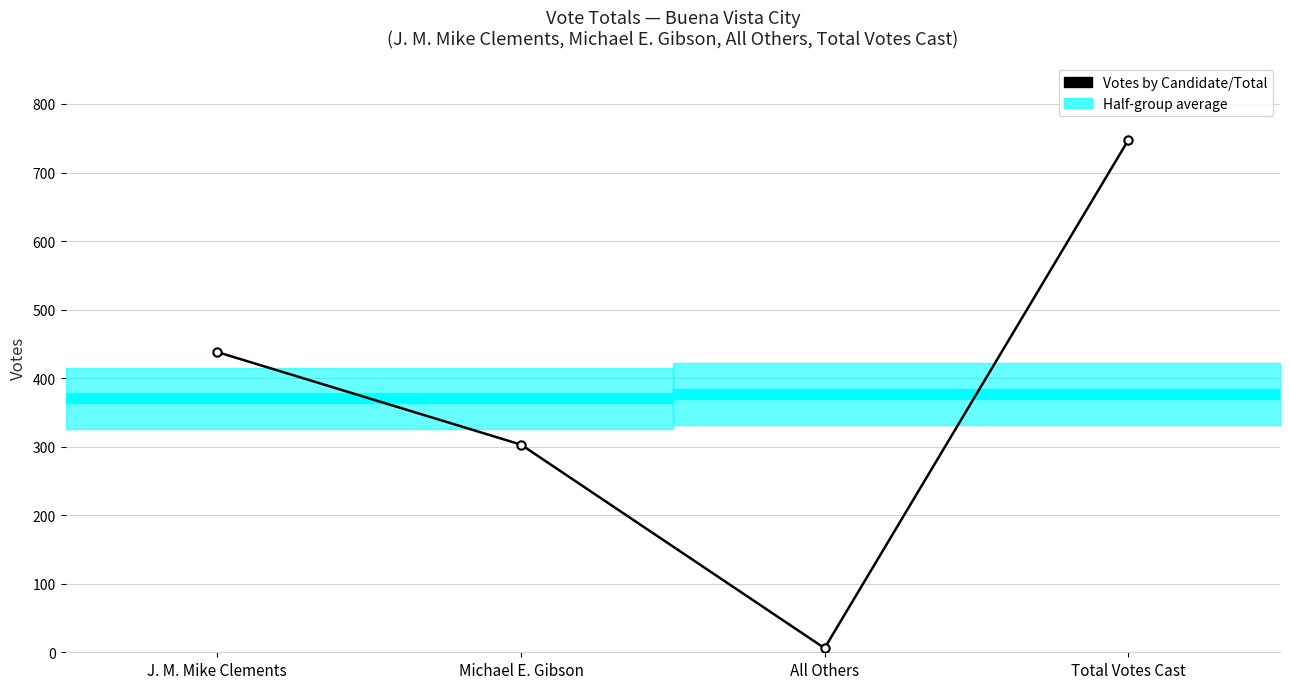

List the labels in order of value, largest first.

Total Votes Cast, J. M. Mike Clements, Michael E. Gibson, All Others